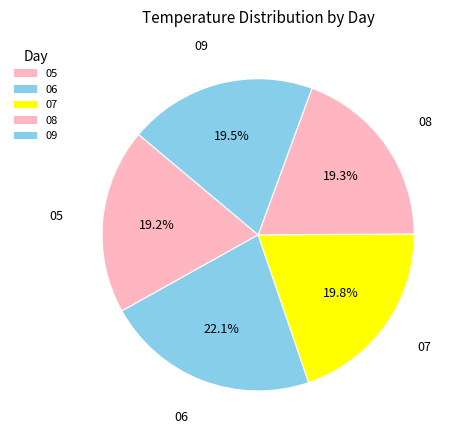

How many slices are in this pie chart?

5